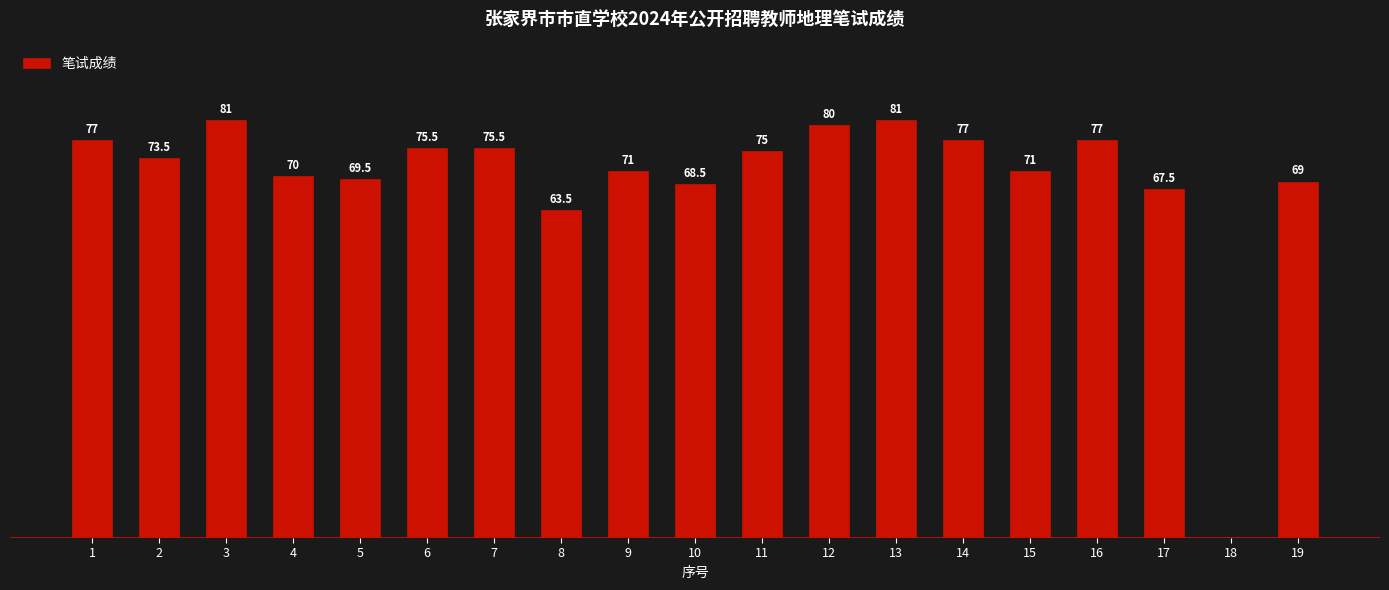

Does the chart contain any negative values?

No